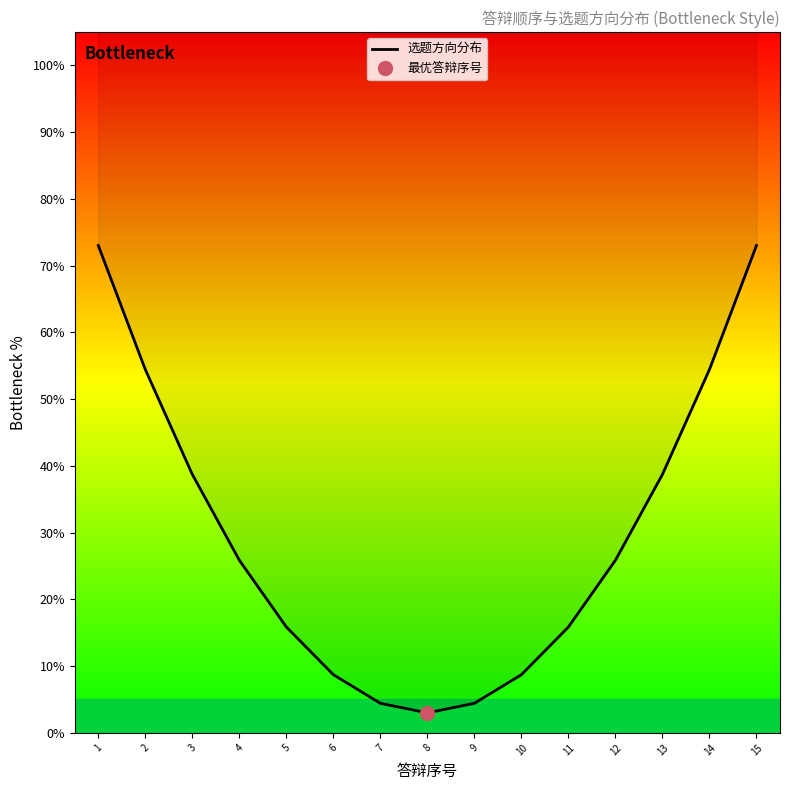

The chart shows a value of 12.5 at 2. True or false?

False